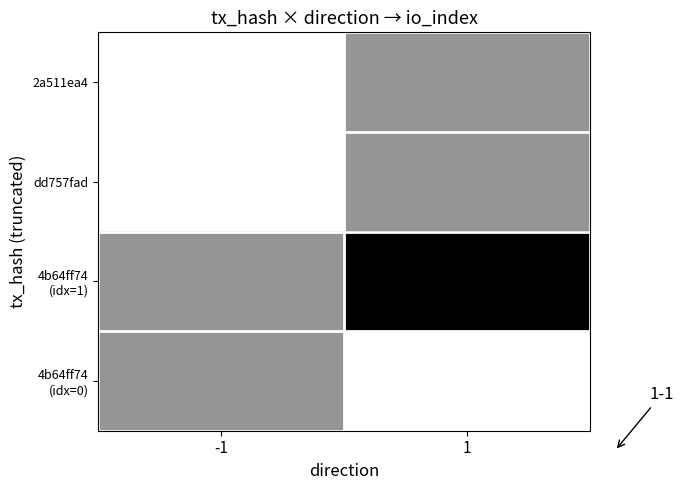

What is the sum of the dd757fad values at -1 and 1?

0.5